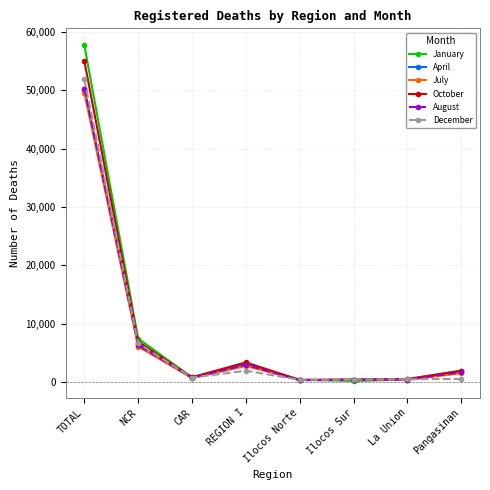

What is the difference between the second highest and minimum values in the April series?

6254